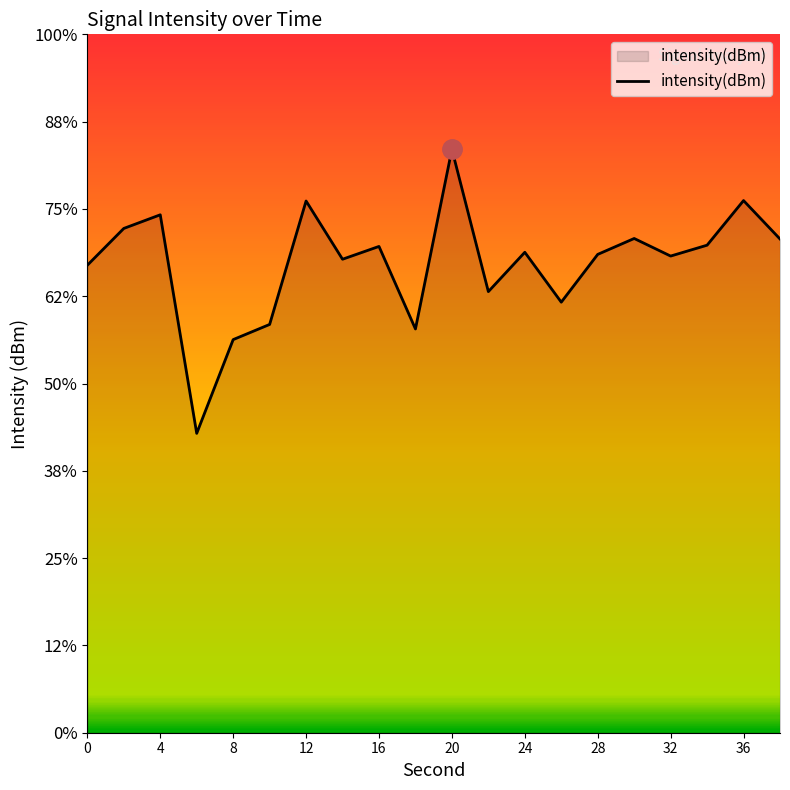

What is the difference between the maximum and minimum values?

16.3